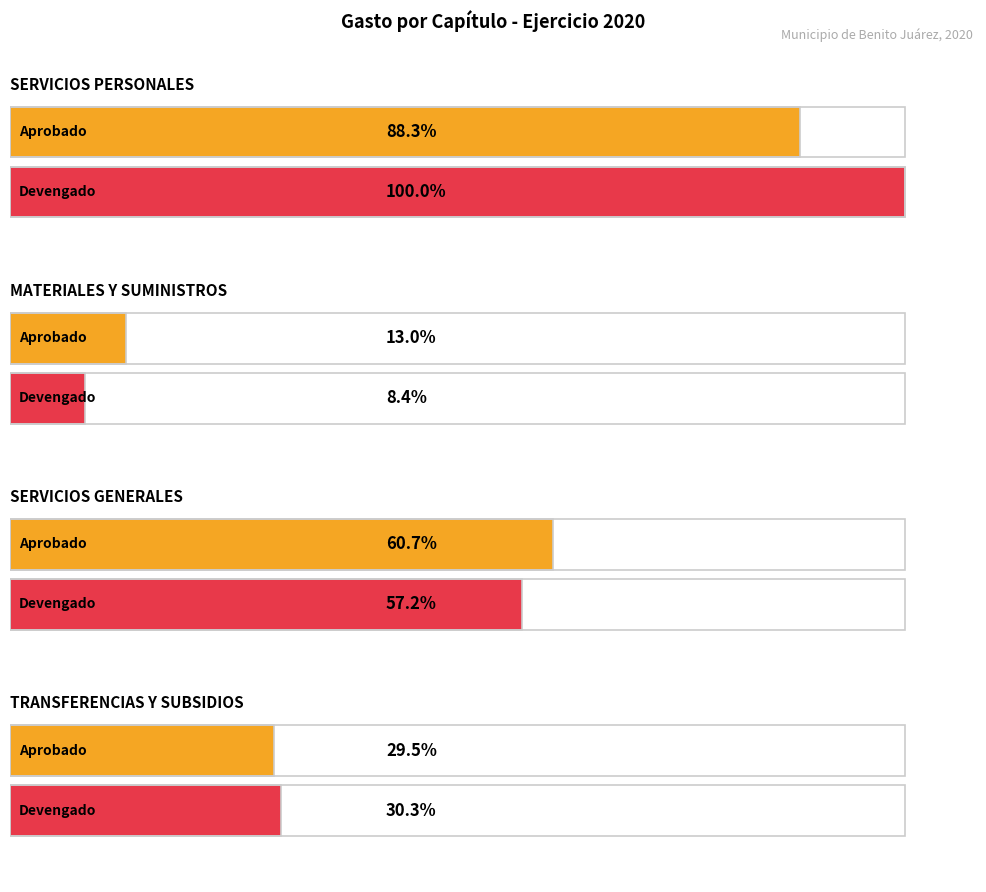

Which series has the largest total across all categories?

Devengado